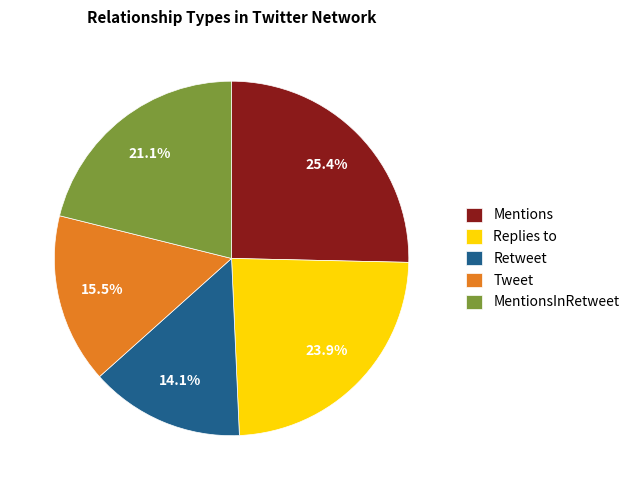

To the nearest percent, what is the average slice percentage?

20%